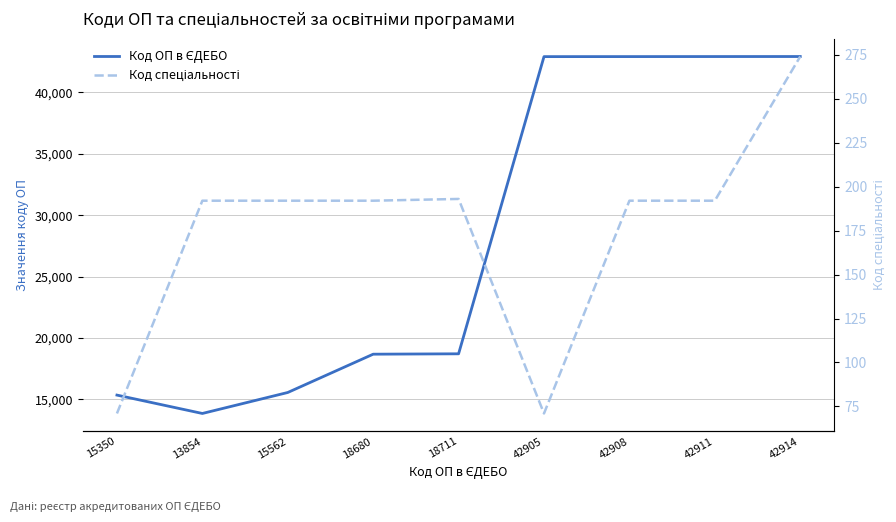

Reading left to right, extract all data points from this chart.

Код ОП в ЄДЕБО: 15350=15350	13854=13854	15562=15562	18680=18680	18711=18711	42905=42905	42908=42908	42911=42911	42914=42914
Код спеціальності: 15350=71	13854=192	15562=192	18680=192	18711=193	42905=71	42908=192	42911=192	42914=274